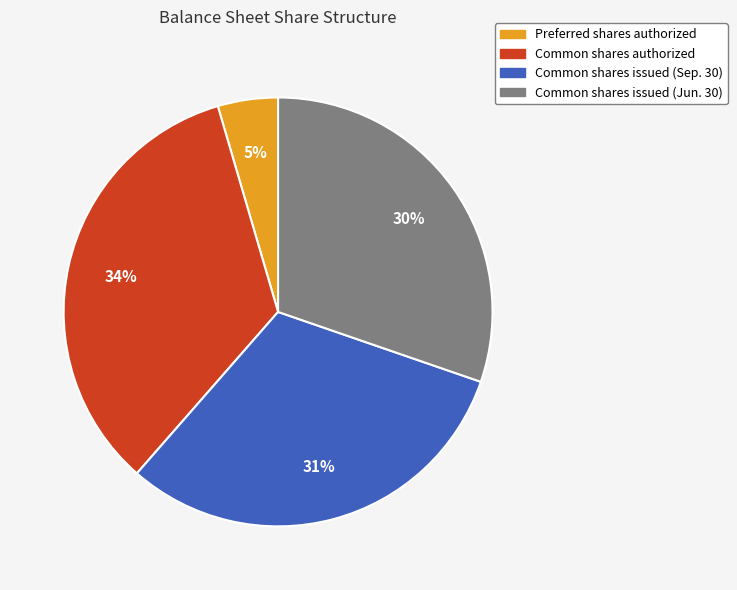

To the nearest percent, what portion does Common shares issued (Jun. 30) represent?

30%